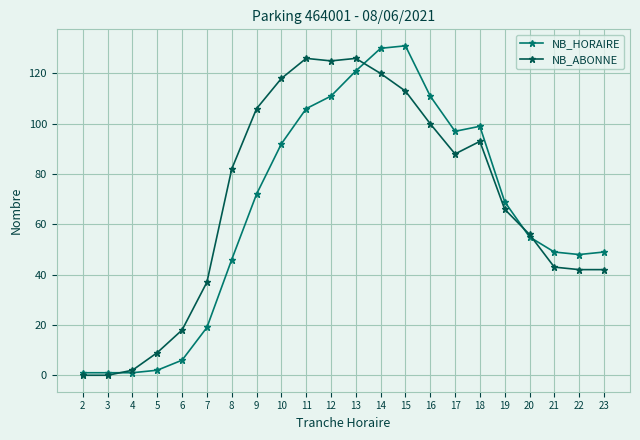

True or false: NB_ABONNE has a value of 19 at 19.

False